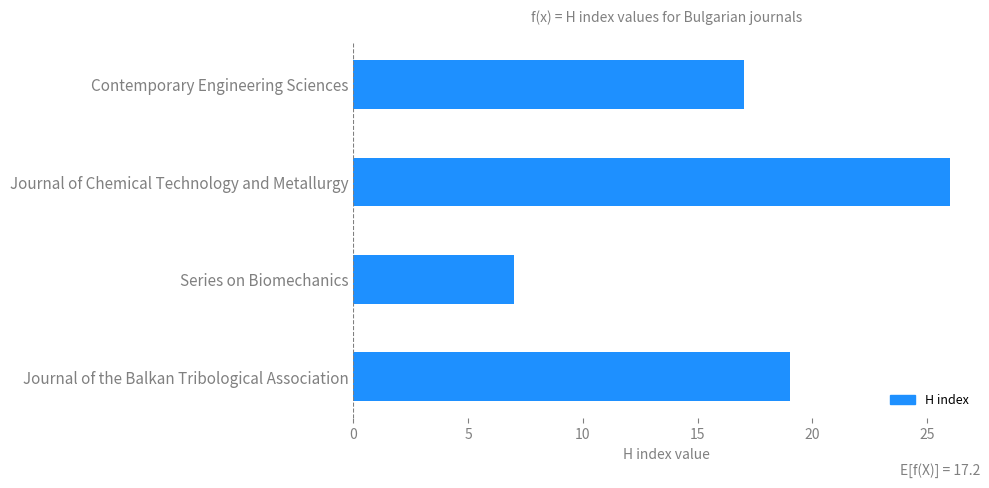

Between Contemporary Engineering Sciences and Series on Biomechanics, which is larger?

Contemporary Engineering Sciences